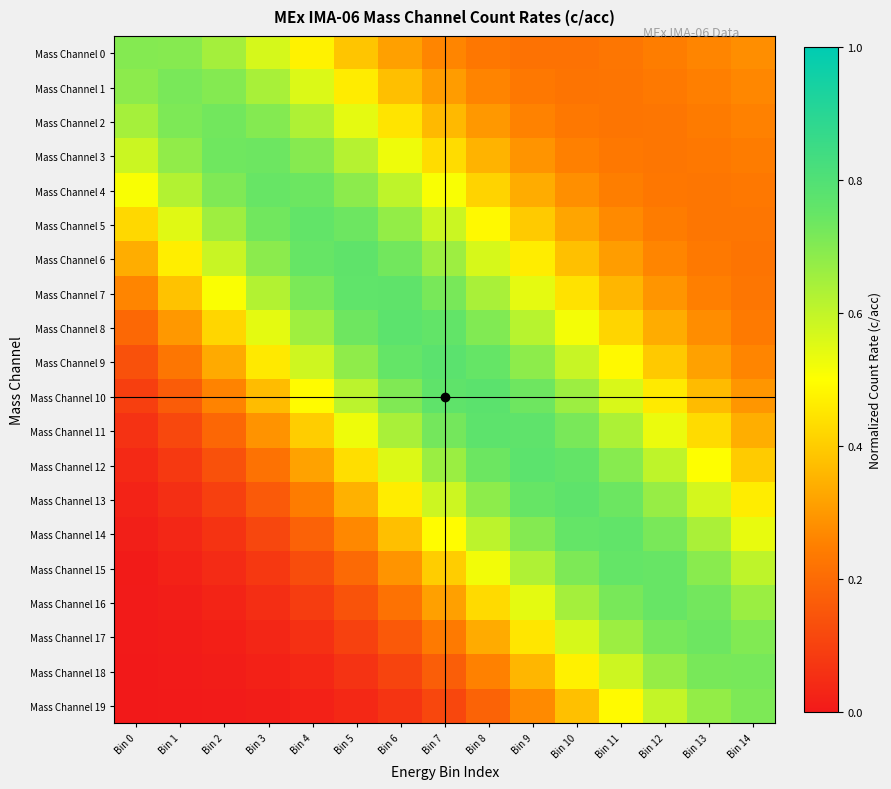

Rank the series at Bin 3 from highest to lowest value.

Mass Channel 4, Mass Channel 3, Mass Channel 5, Mass Channel 2, Mass Channel 6, Mass Channel 1, Mass Channel 7, Mass Channel 0, Mass Channel 8, Mass Channel 9, Mass Channel 10, Mass Channel 11, Mass Channel 12, Mass Channel 13, Mass Channel 14, Mass Channel 15, Mass Channel 16, Mass Channel 17, Mass Channel 18, Mass Channel 19